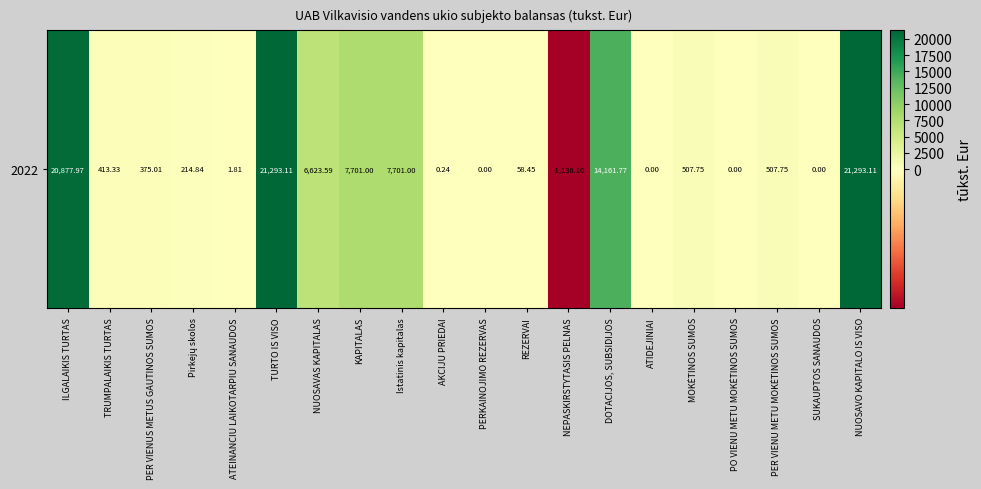

Rank the categories by value from highest to lowest.

TURTO IS VISO, NUOSAVO KAPITALO IS VISO, ILGALAIKIS TURTAS, DOTACIJOS, SUBSIDIJOS, KAPITALAS, Istatinis kapitalas, NUOSAVAS KAPITALAS, MOKĖTINOS SUMOS, PER VIENU METU MOKĖTINOS SUMOS, TRUMPALAIKIS TURTAS, PER VIENUS METUS GAUTINOS SUMOS, Pirkejų skolos, REZERVAI, ATEINANCIU LAIKOTARPIU SANAUDOS, AKCIJU PRIEDAI, PERKAINOJIMO REZERVAS, ATIDEJINIAI, PO VIENU METU MOKĖTINOS SUMOS, SUKAUPTOS SANAUDOS, NEPASKIRSTYTASIS PELNAS